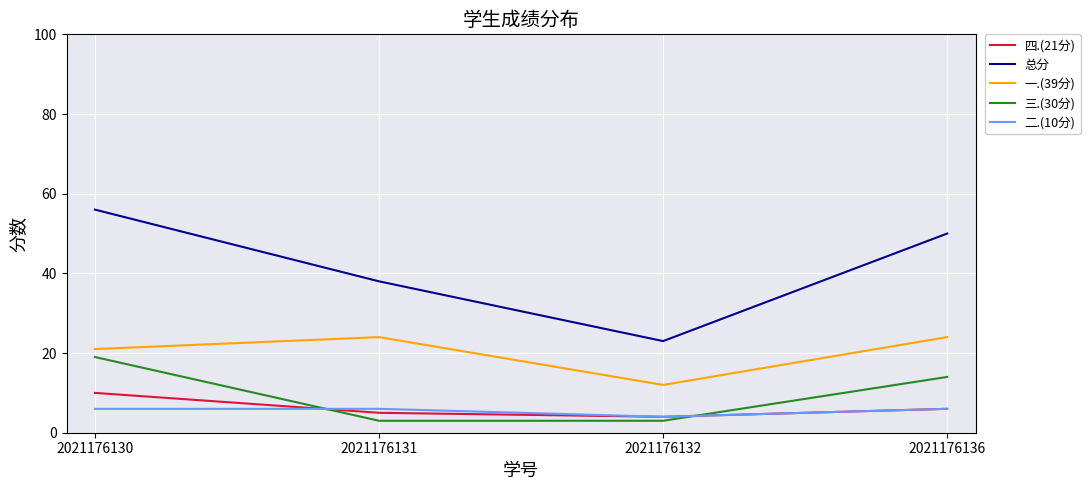

Reading left to right, what are all the values shown in this chart?

四.(21分): 2021176130=10	2021176131=5	2021176132=4	2021176136=6
总分: 2021176130=56	2021176131=38	2021176132=23	2021176136=50
一.(39分): 2021176130=21	2021176131=24	2021176132=12	2021176136=24
三.(30分): 2021176130=19	2021176131=3	2021176132=3	2021176136=14
二.(10分): 2021176130=6	2021176131=6	2021176132=4	2021176136=6